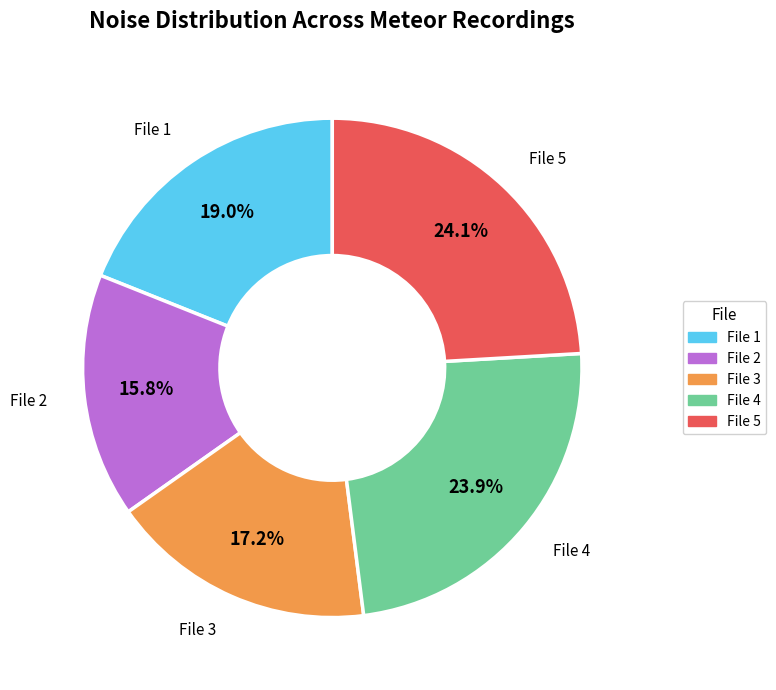

Does any single category account for the majority?

No